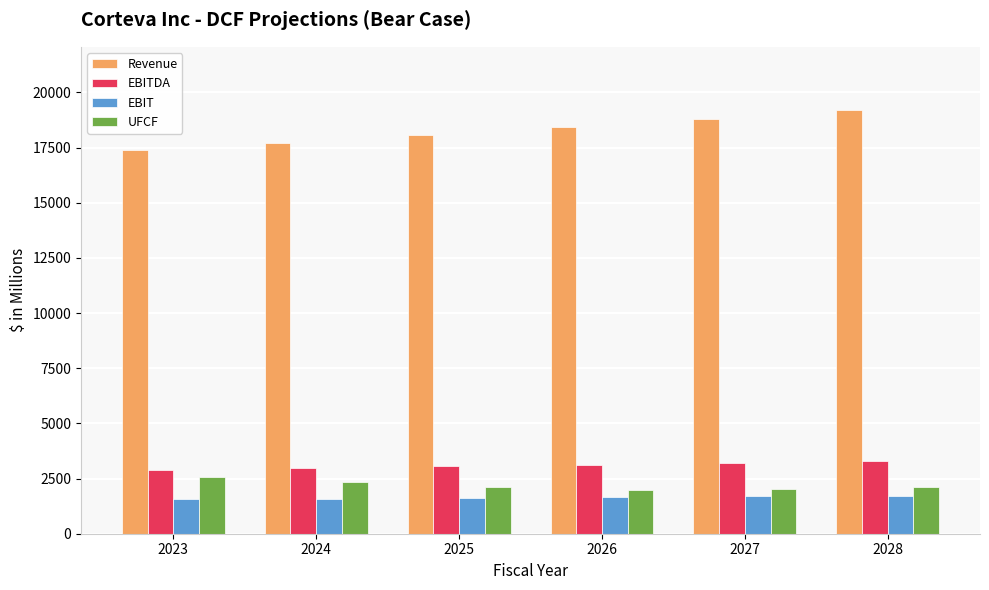

How many bars are there in each group?

4